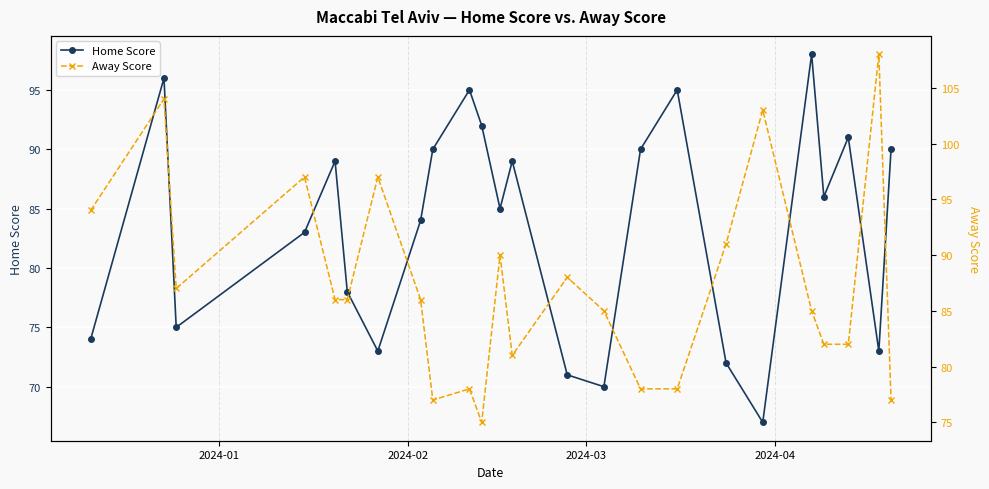

What is the lowest value of the Home Score series?

67